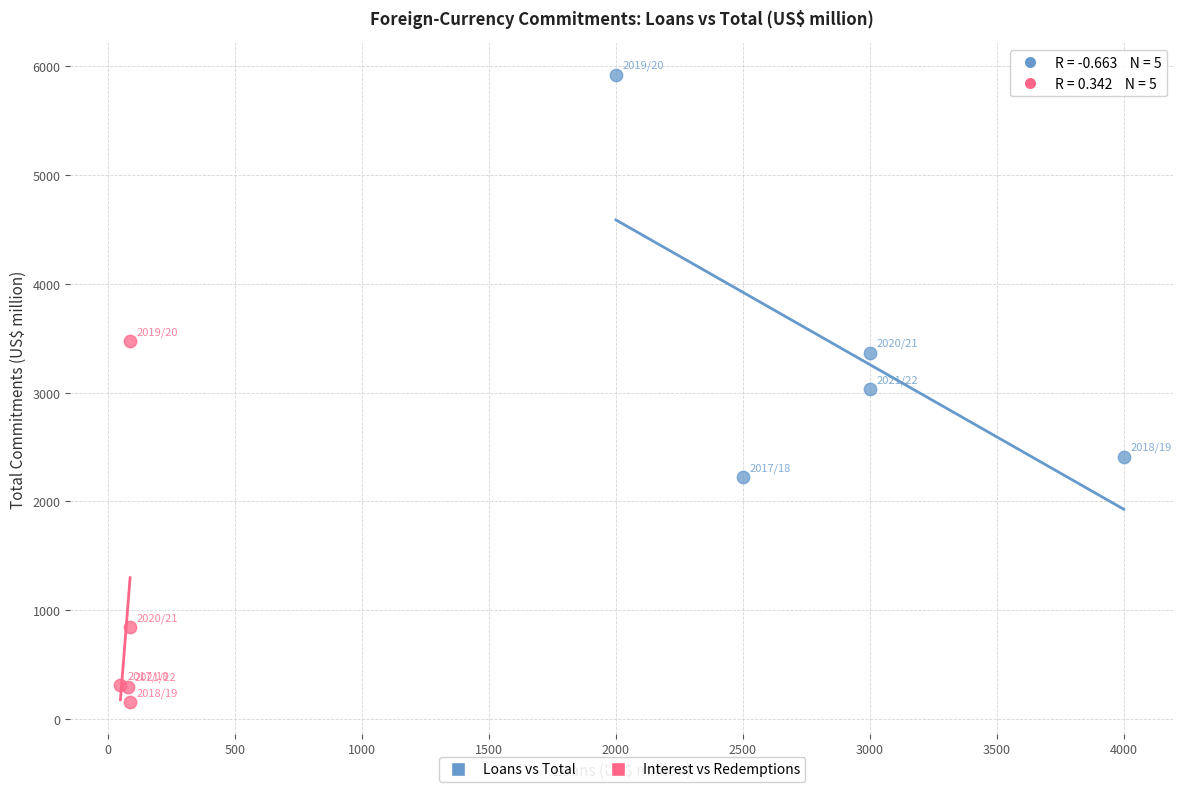

Which series has the largest Y range (max minus min)?

Loans vs Total